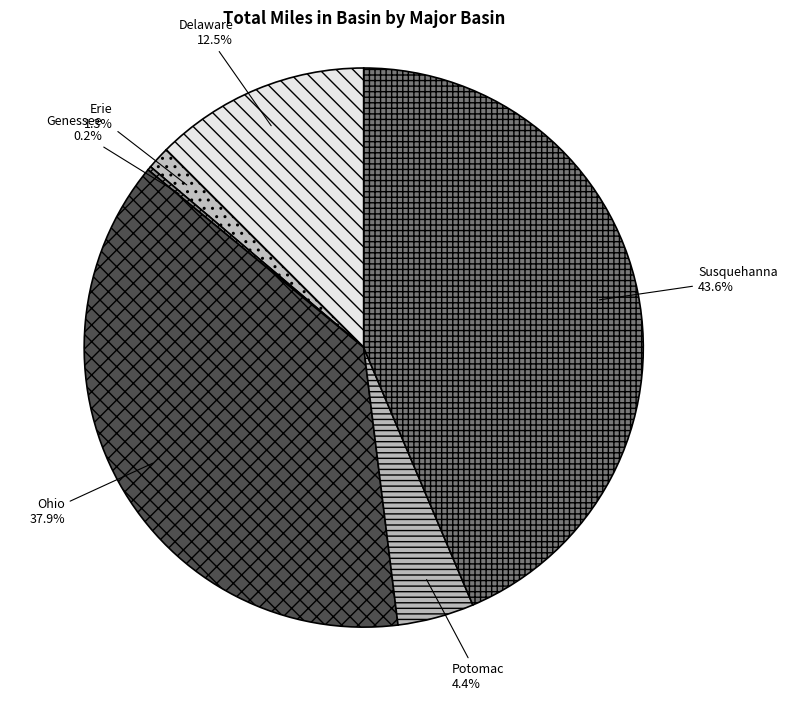

Which category has the biggest portion of the pie?

Susquehanna